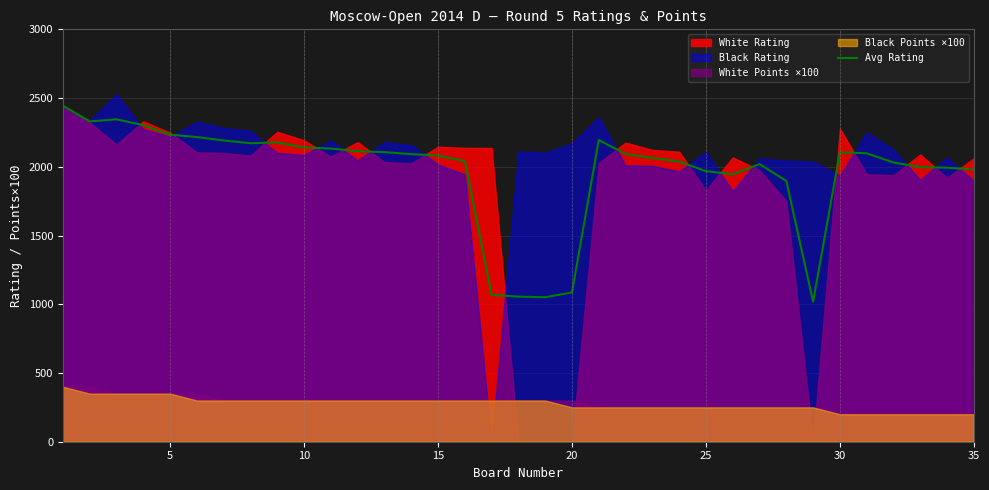

What is the maximum value for Avg Rating?

2444.5